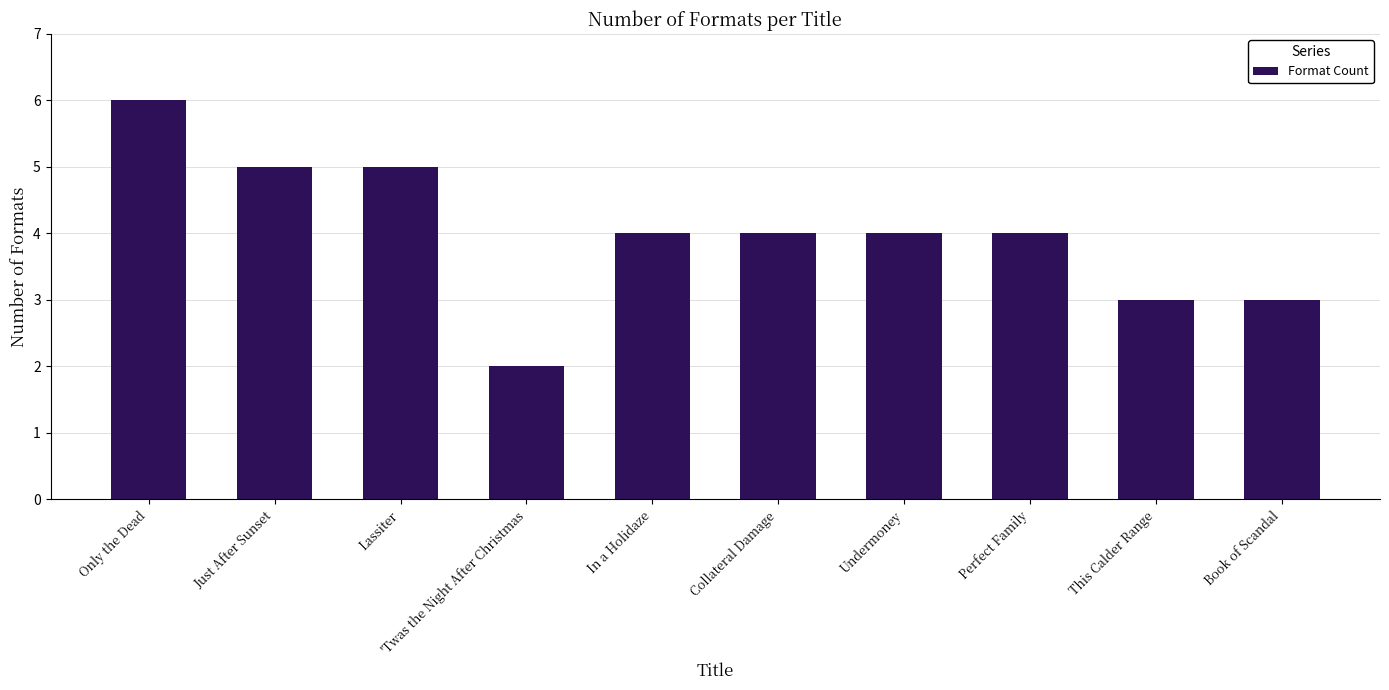

The value at Only the Dead is 1. True or false?

False